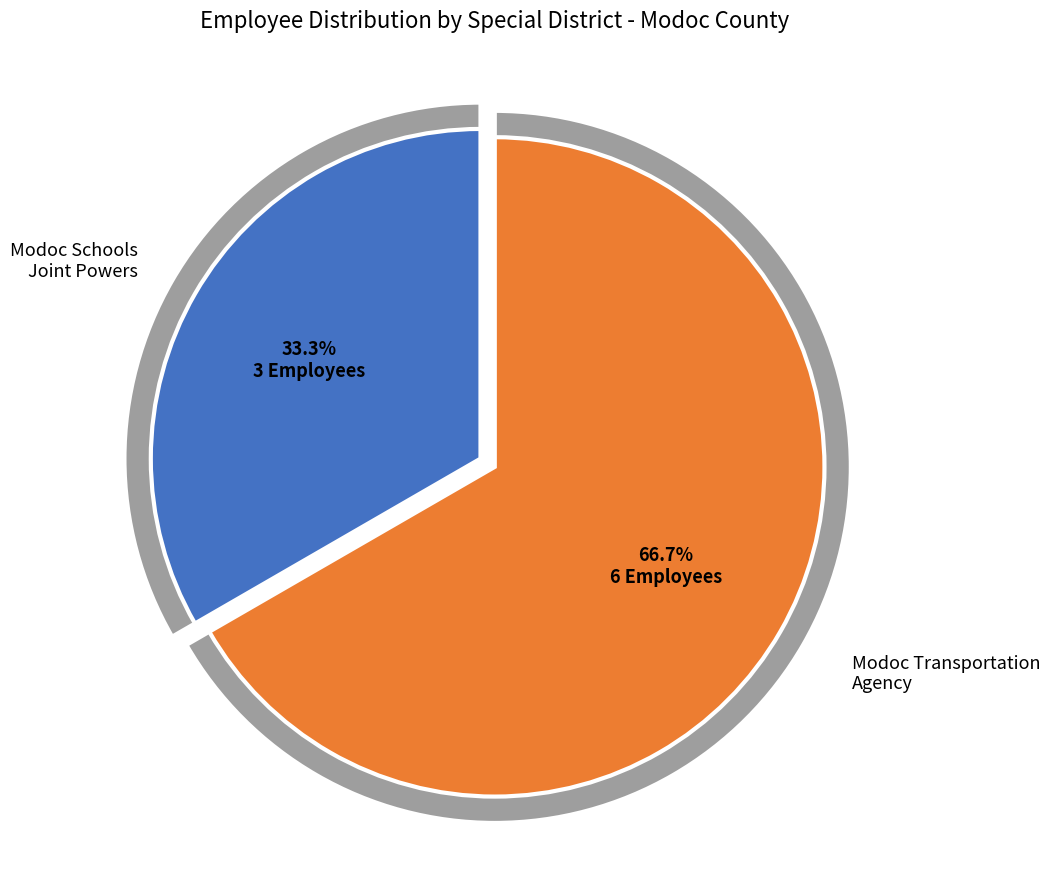

The Modoc Transportation Agency - Specialized slice represents 76% of the pie. True or false?

False